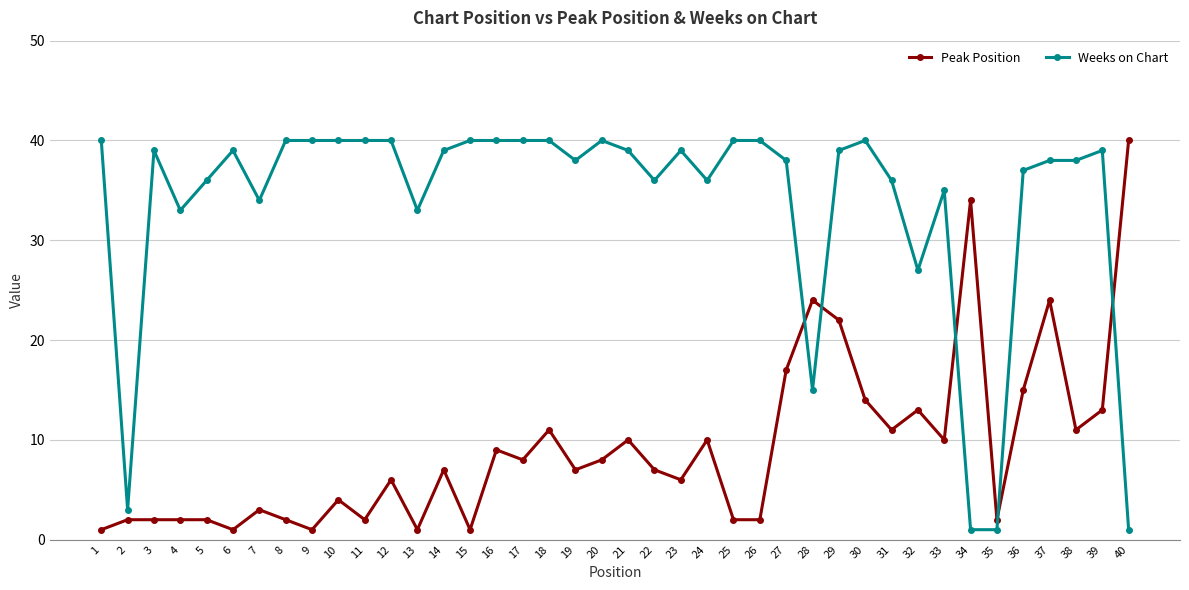

What is the sum of all Peak Position values?

367